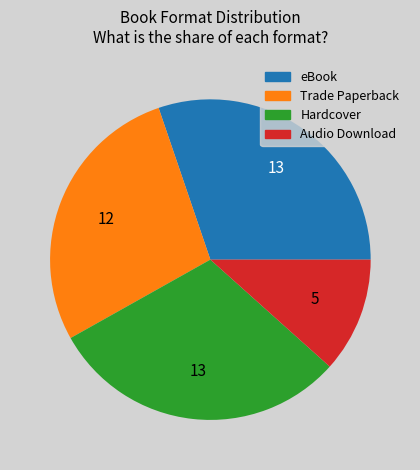

Does Trade Paperback account for over 50% of the chart?

No